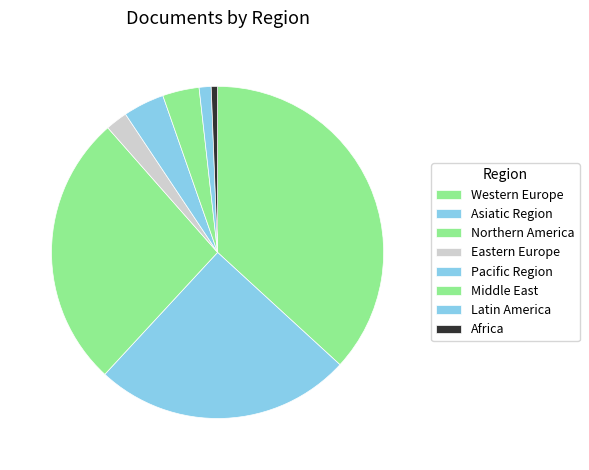

Do Pacific Region and Middle East together represent more than half of the pie?

No